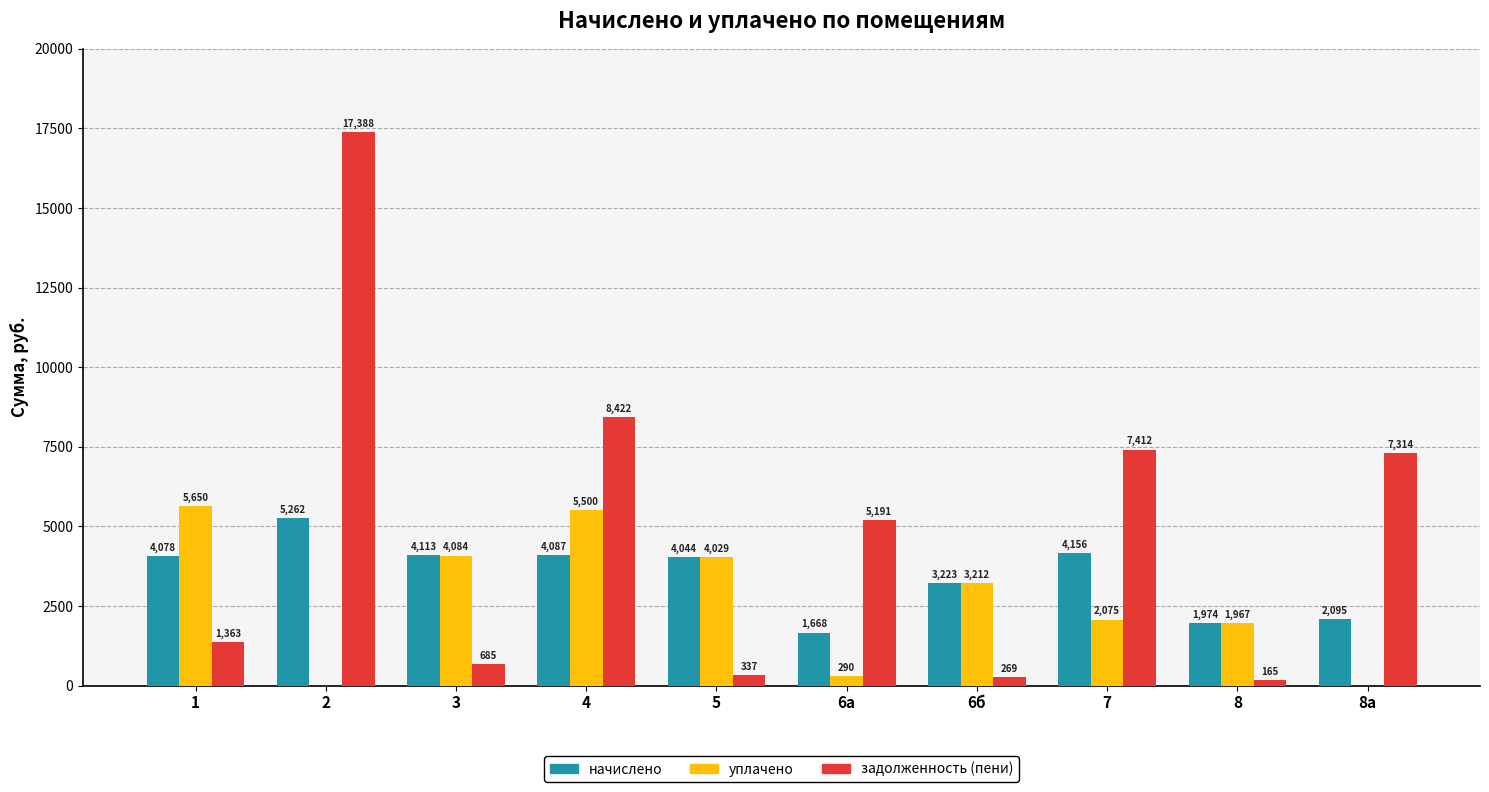

At which label is задолженность (пени) closest to 8776?

4